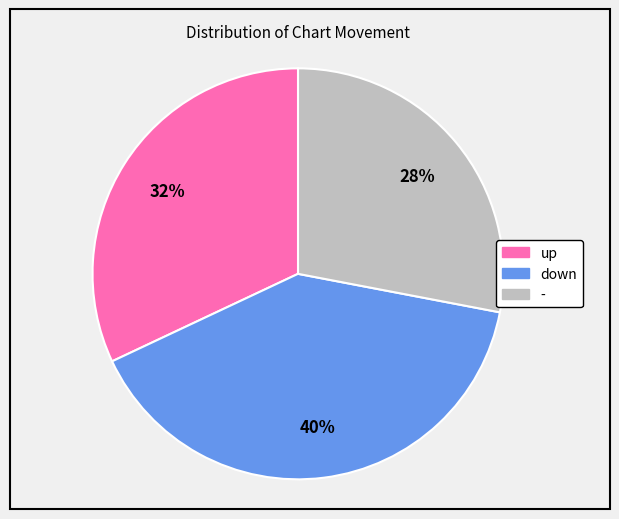

How many slices are in this pie chart?

3